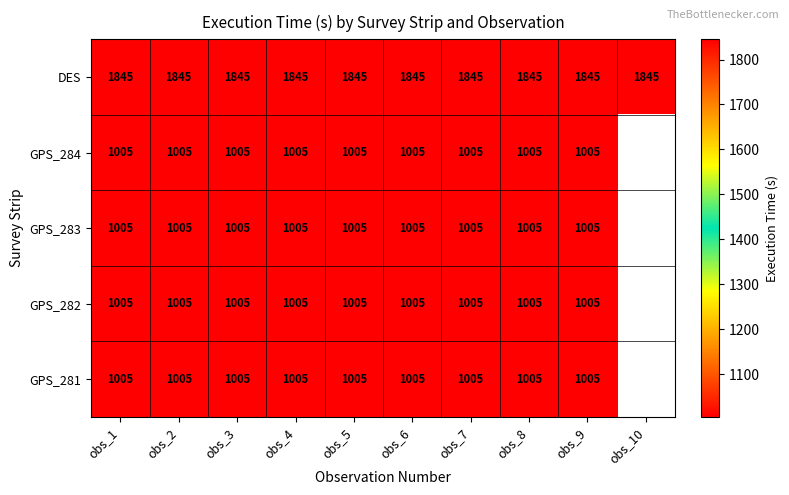

What is the greatest value displayed?

1845.0